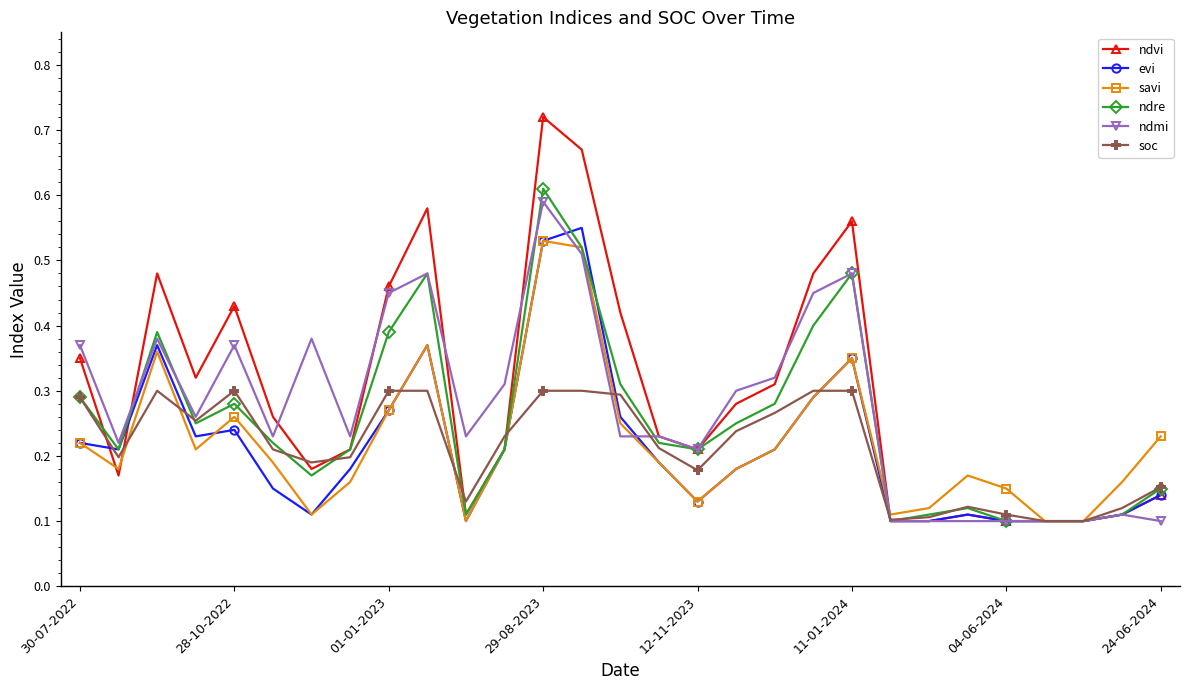

Count the ndvi values in the range 0 to 1.

29